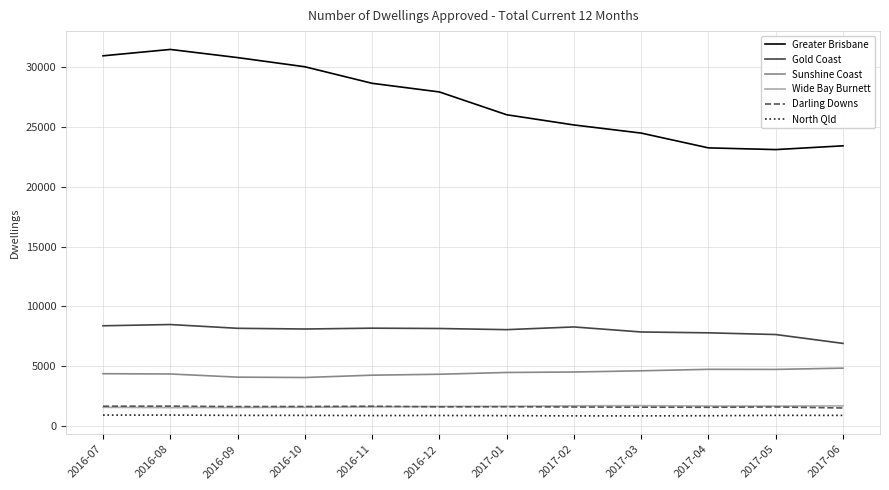

What is the difference between the Gold Coast values at 2016-12 and 2017-06?

1244